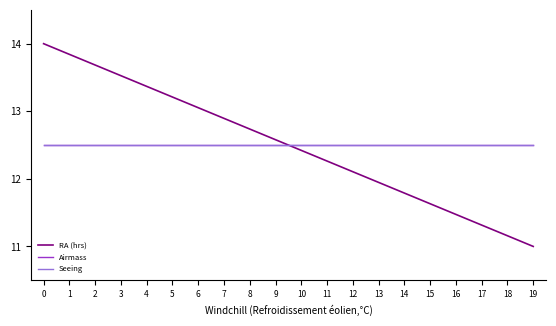

The value of RA (hrs) at 0 is 9.7. True or false?

False